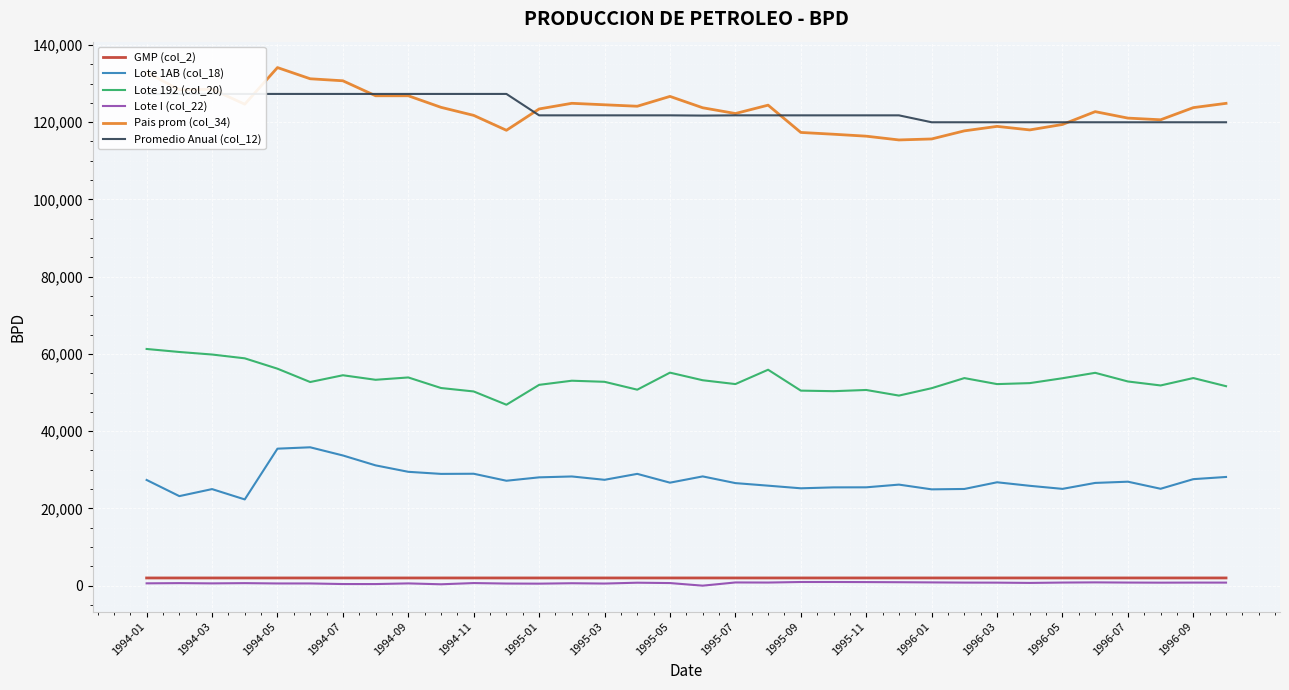

At which category does Lote 1AB (col_18) reach its first local peak?

1994-03